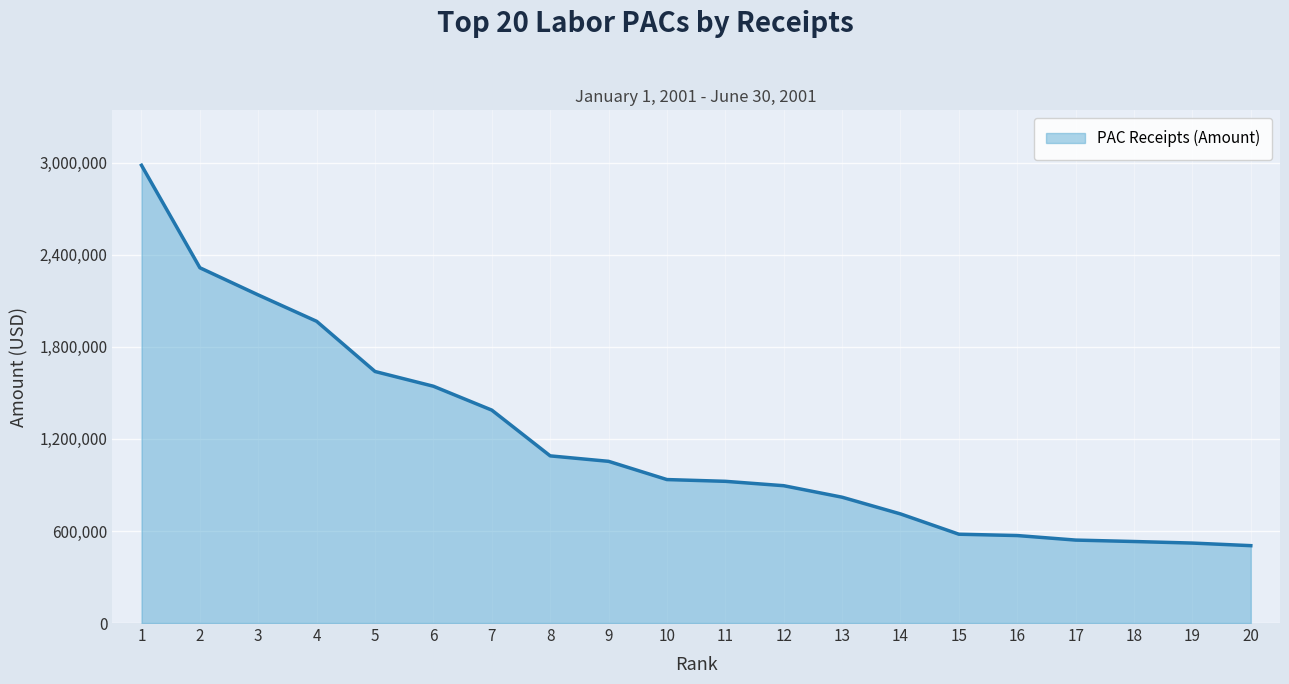

What is the minimum value shown in the chart?

504331.4